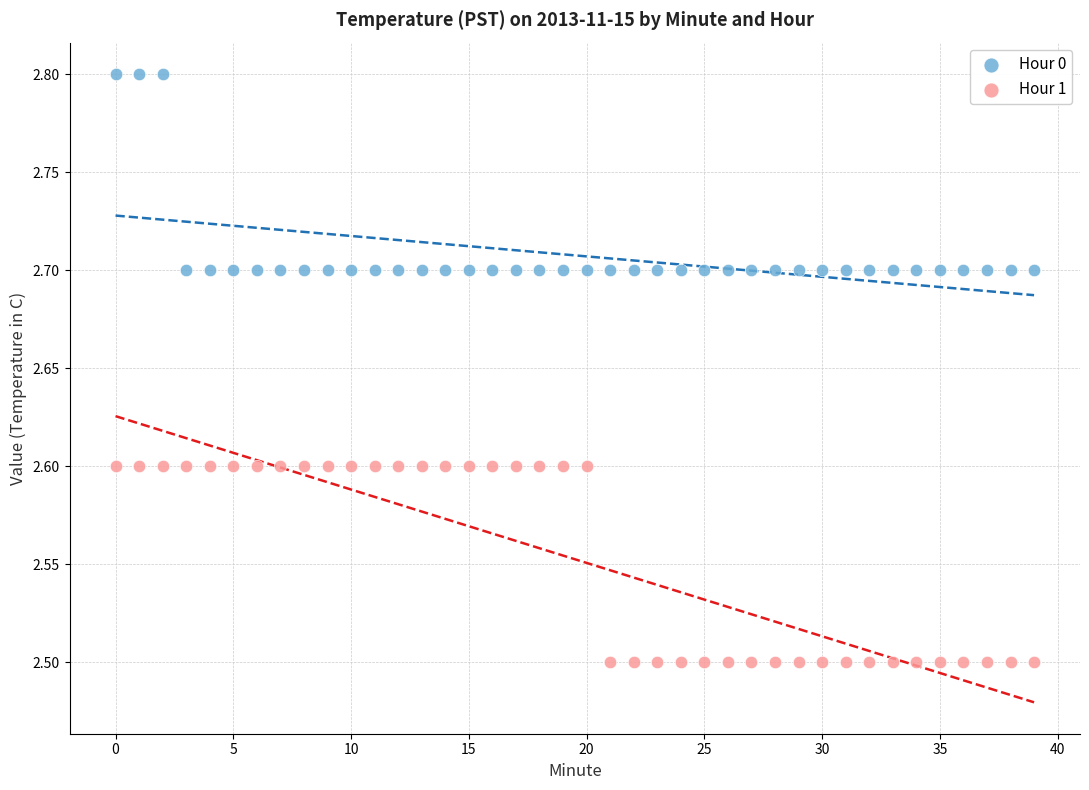

Across all data points, what is the range of Y values (max minus min)?

0.3